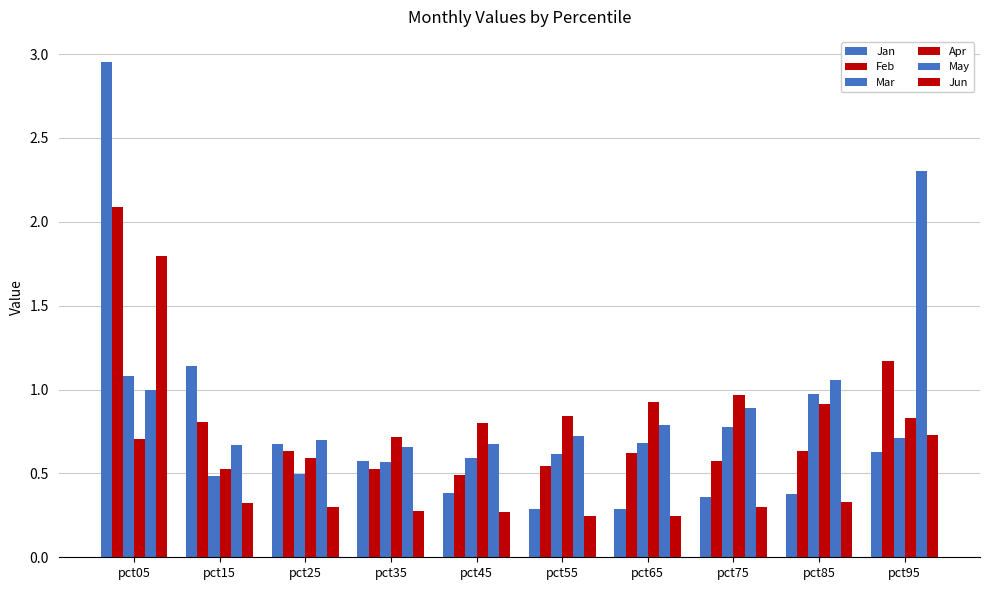

How many categories are shown in the chart?

10